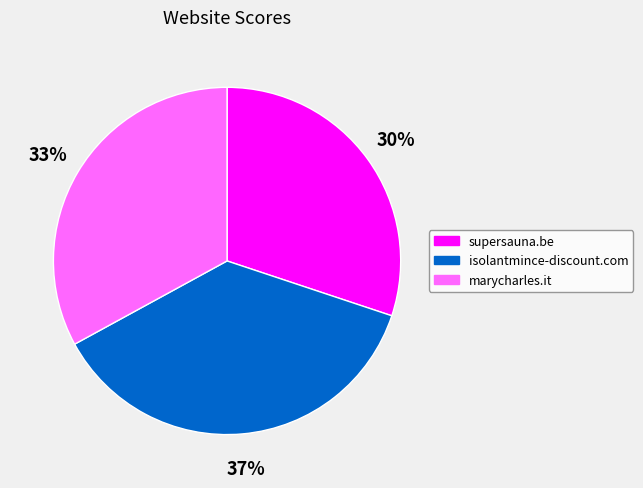

How many slices are in this pie chart?

3